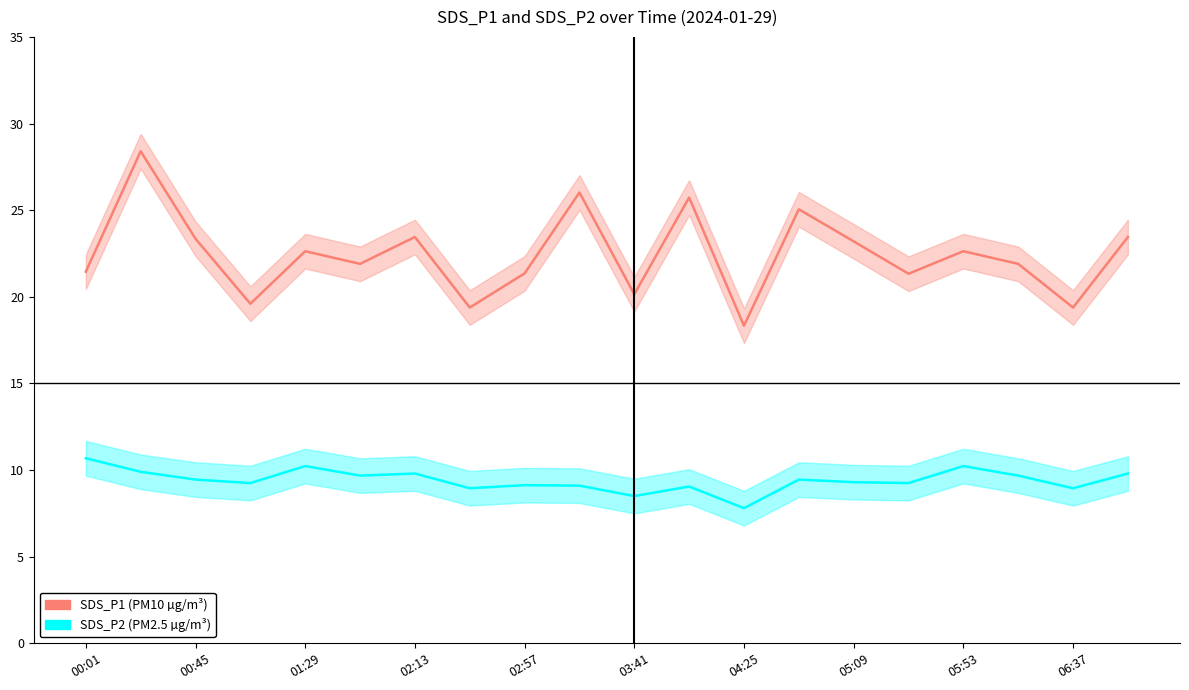

What is the lowest value of the SDS_P1 series?

18.3